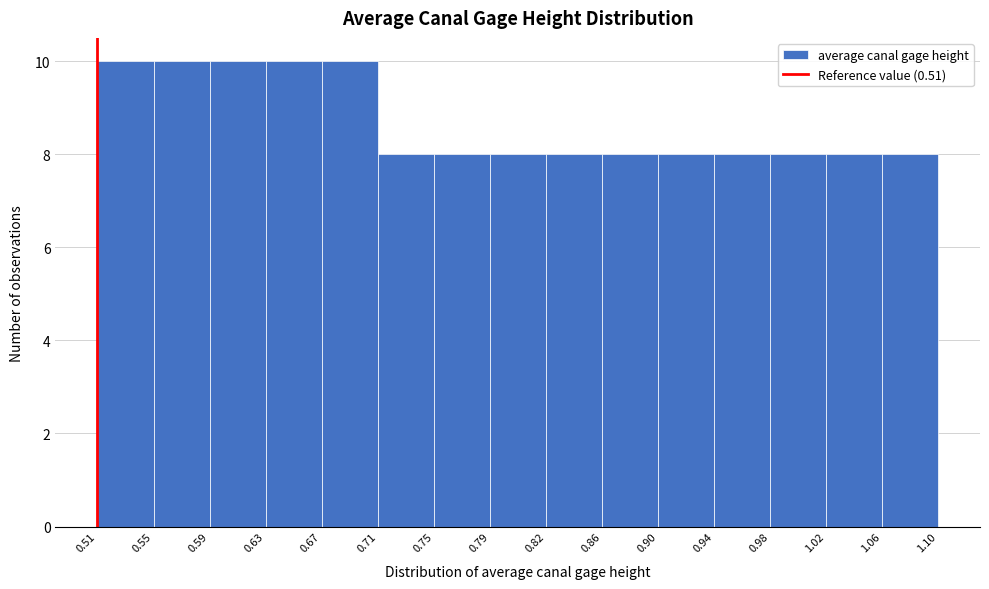

Reading left to right, transcribe this chart: for each bar, give the range it covers on the x-axis and its height. The values are not printed on the chart, so give them approximately, as read against the axis.

0.51 to 0.55: 10
0.55 to 0.59: 10
0.59 to 0.63: 10
0.63 to 0.67: 10
0.67 to 0.71: 10
0.71 to 0.75: 8
0.75 to 0.79: 8
0.79 to 0.82: 8
0.82 to 0.86: 8
0.86 to 0.90: 8
0.90 to 0.94: 8
0.94 to 0.98: 8
0.98 to 1.02: 8
1.02 to 1.06: 8
1.06 to 1.10: 8